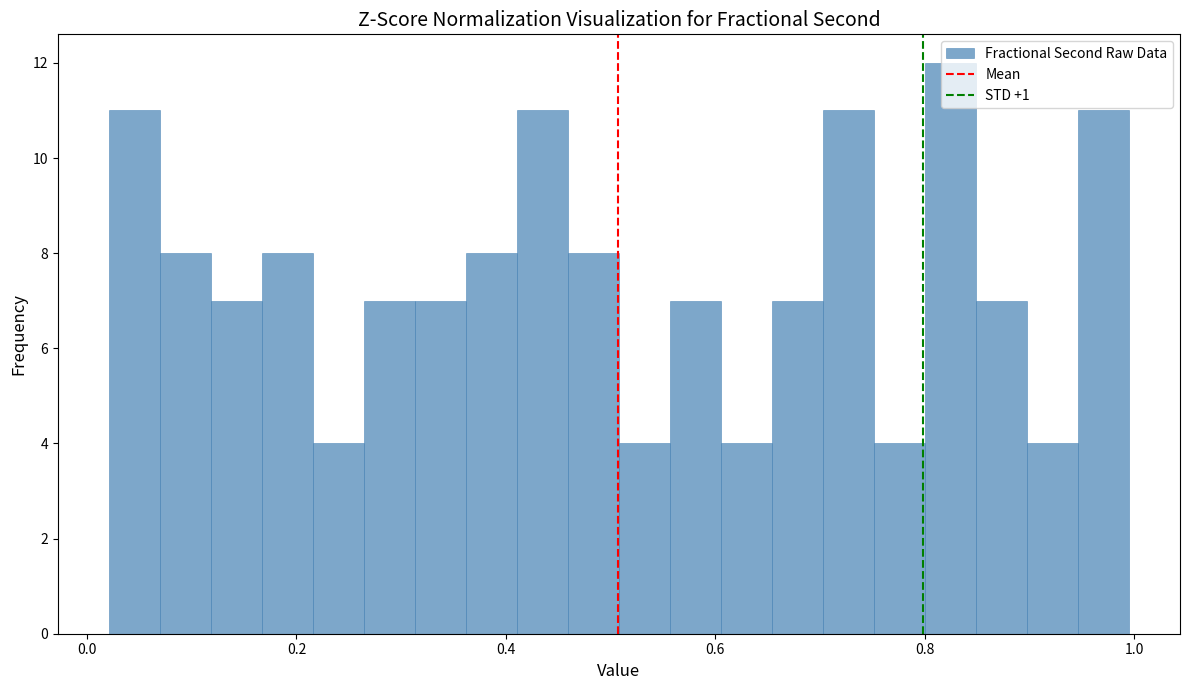

Read against the x-axis, roughly where is the centre of the tallest bar?

0.82